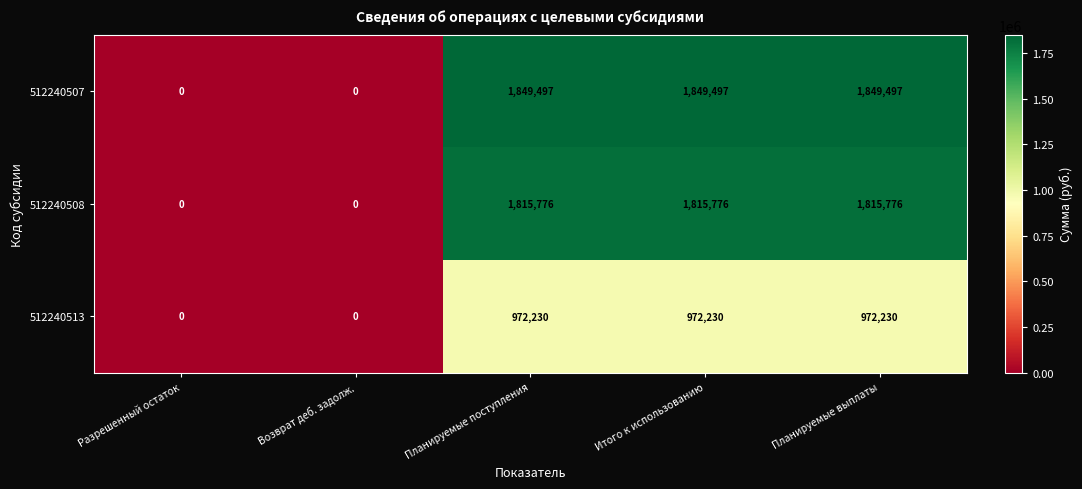

Rank the series at Планируемые выплаты from highest to lowest value.

512240507, 512240508, 512240513